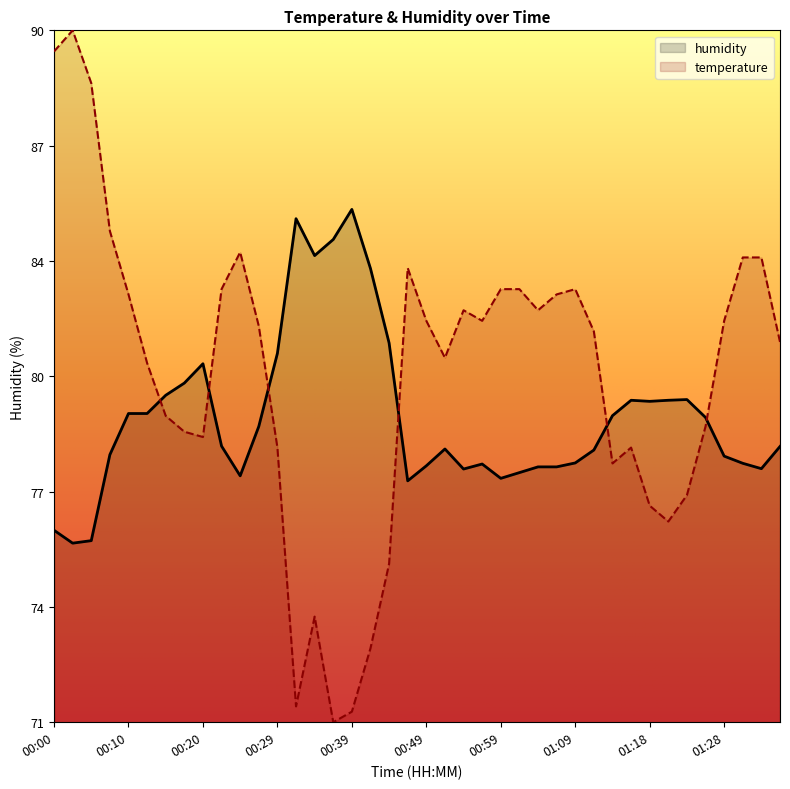

List the labels in order of value, smallest first.

00:03, 00:05, 00:00, 00:47, 00:59, 00:25, 01:01, 00:54, 01:33, 01:04, 01:06, 00:49, 00:56, 01:31, 01:09, 01:28, 00:07, 01:11, 00:51, 01:36, 00:22, 00:27, 01:26, 01:13, 00:10, 00:12, 01:18, 01:16, 01:21, 01:23, 00:15, 00:17, 00:20, 00:29, 00:44, 00:42, 00:34, 00:37, 00:32, 00:39